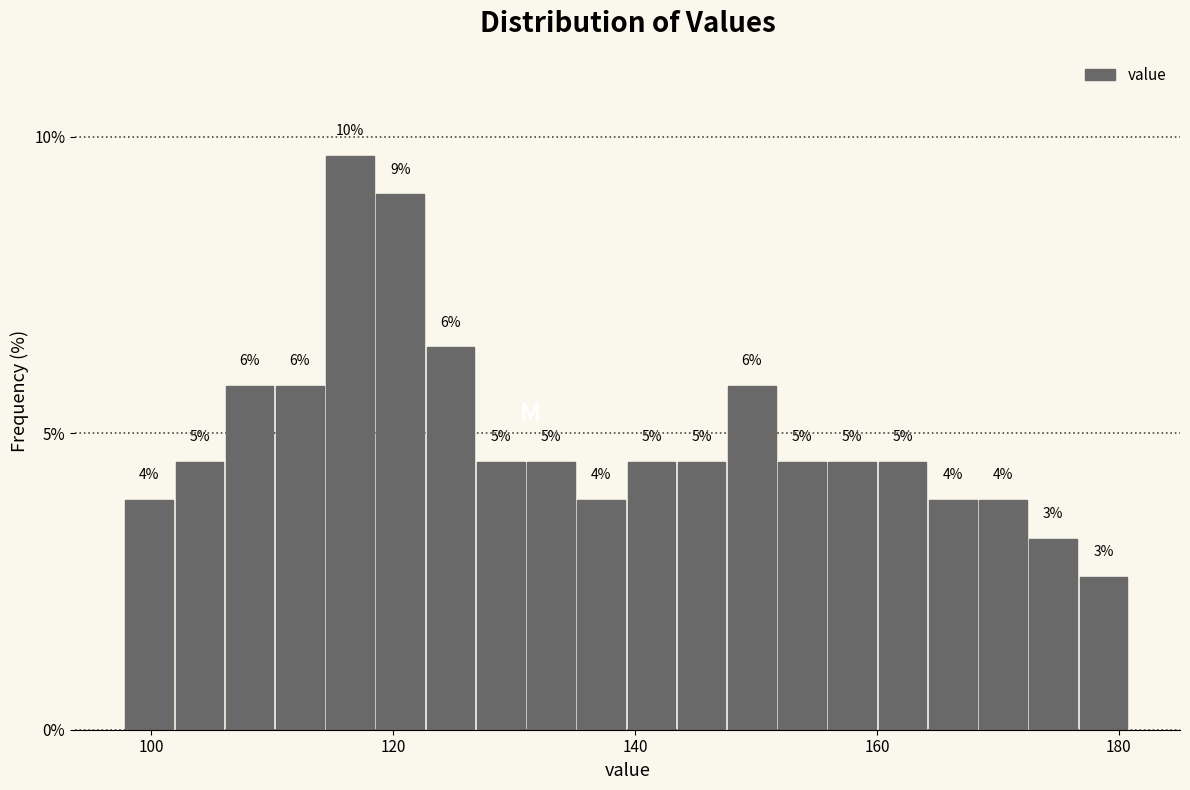

Around what value on the x-axis is the tallest bar? Give the approximate position of its centre, as read against the axis.

116